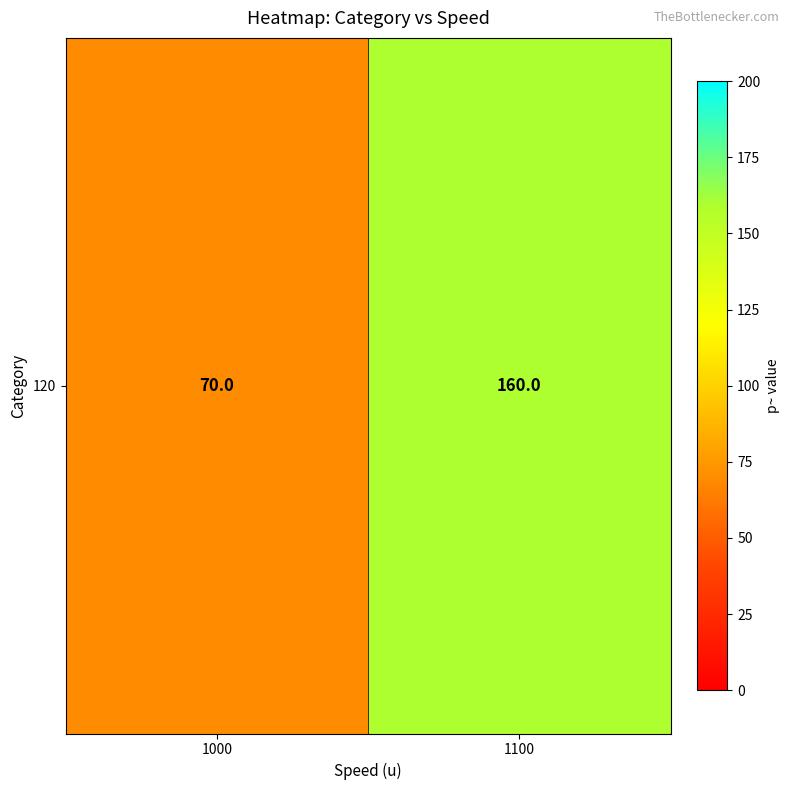

Reading right to left, what are all the values shown in this chart?

1100=160	1000=70